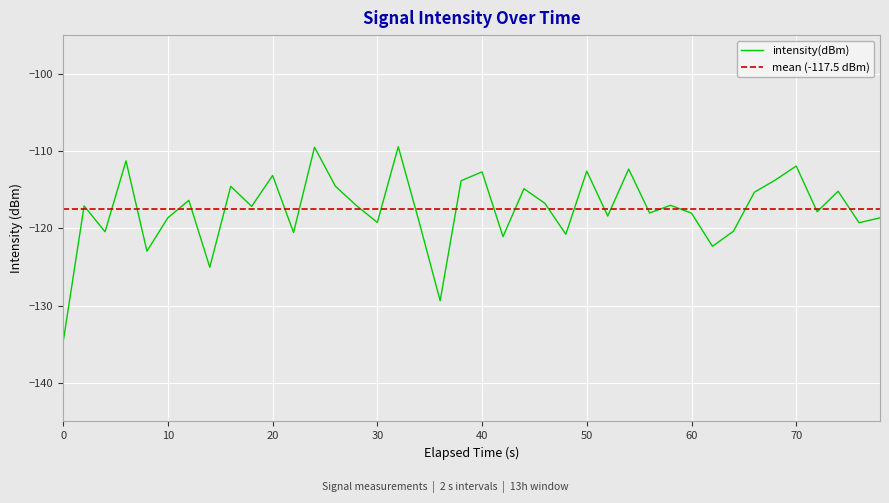

The value of intensity(dBm) at 10 is -42.9. True or false?

False